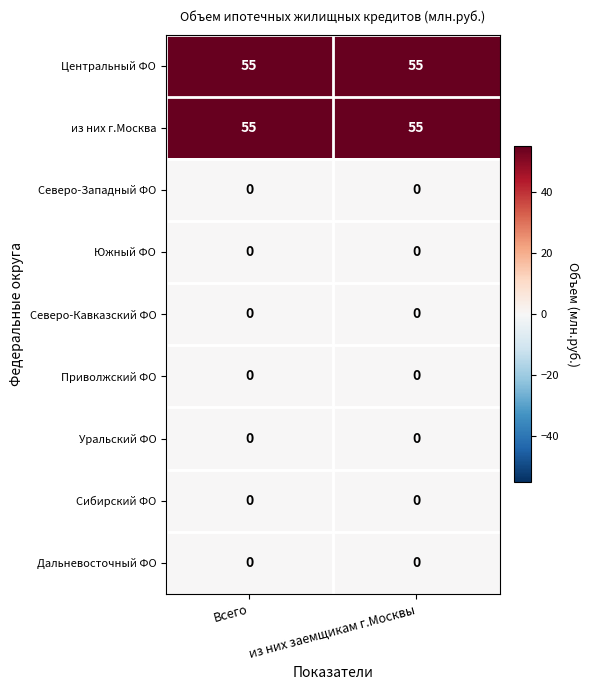

What is the spread (max minus min) of values at Всего?

55